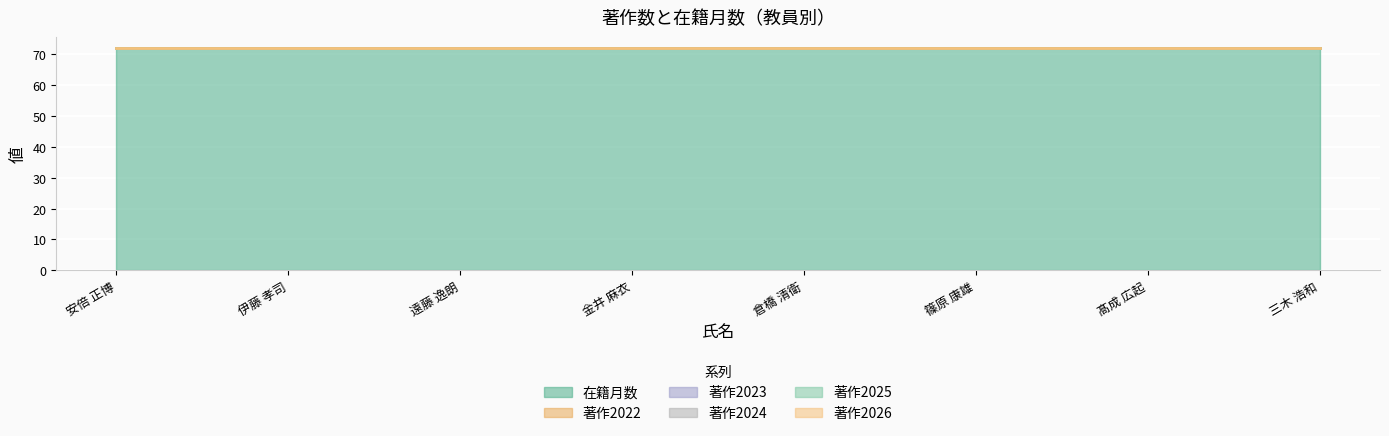

True or false: 著作2023 and 著作2024 intersect in this chart.

False